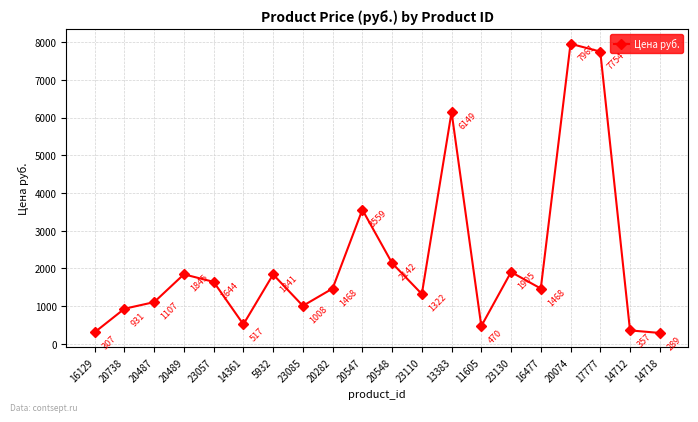

What is the difference between the maximum and minimum values?

7672.0